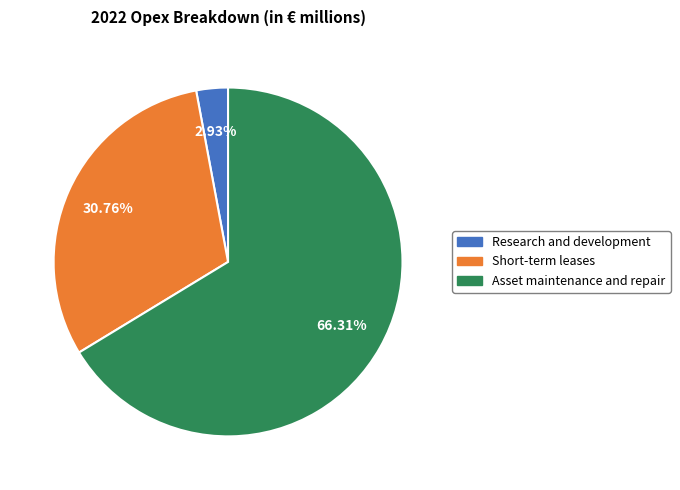

Which category accounts for the majority?

Asset maintenance and repair